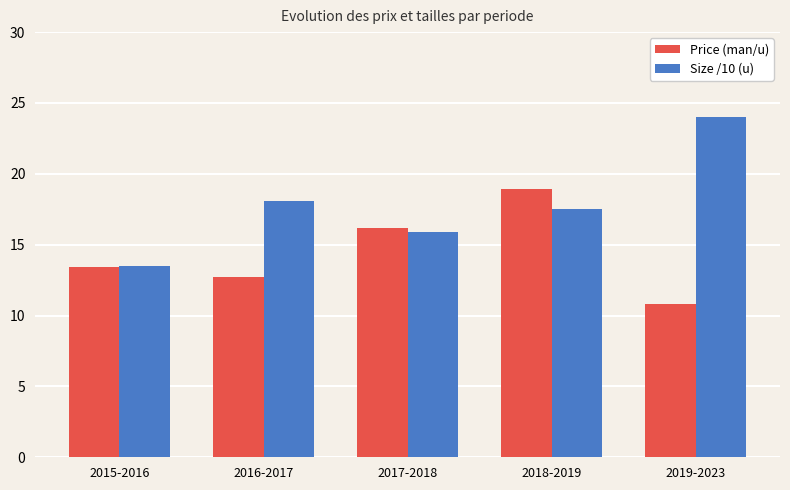

The value of Size /10 (u) at 2016-2017 is 3.7. True or false?

False